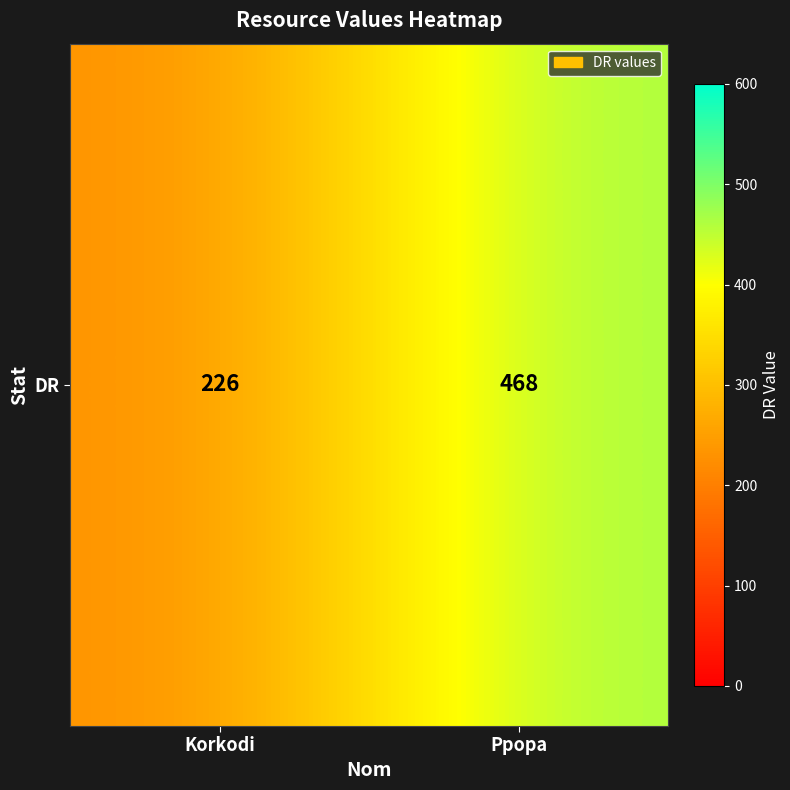

Which has a higher value, Korkodi or Ppopa?

Ppopa